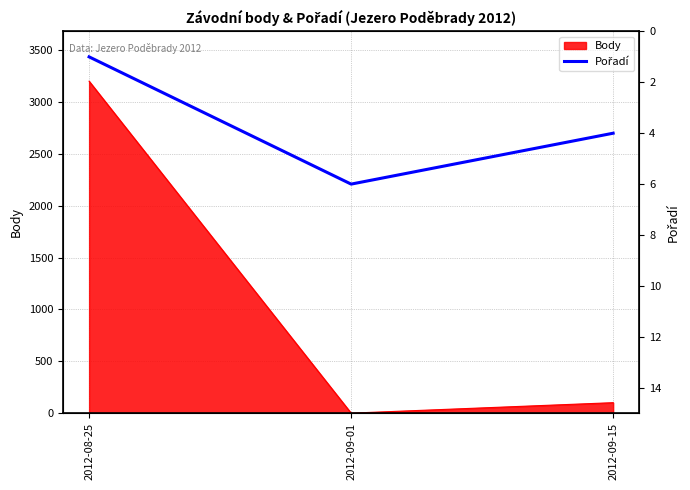

What is the label of the 3rd point from the right?

2012-08-25